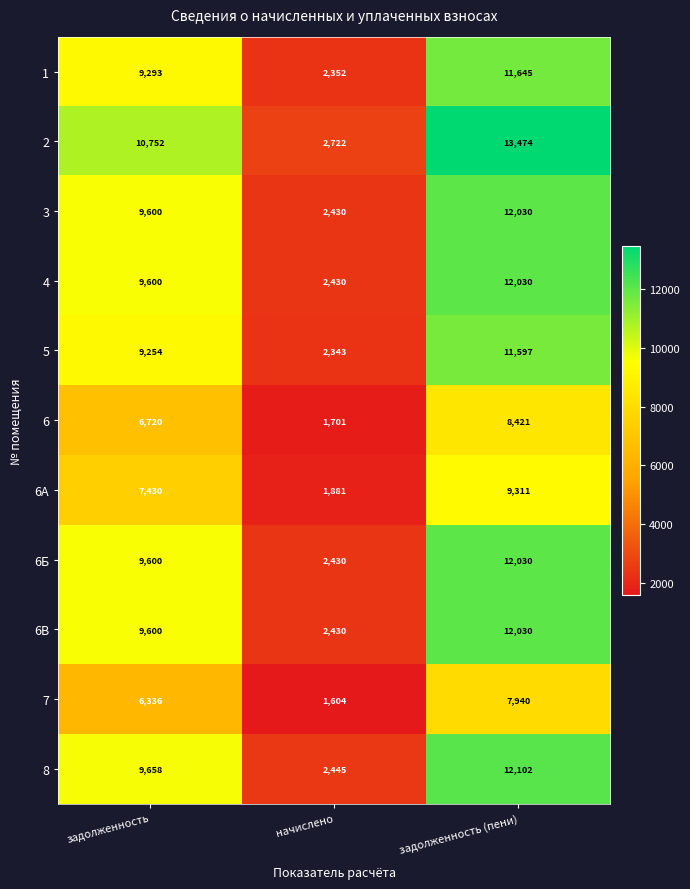

What is the greatest value displayed?

13474